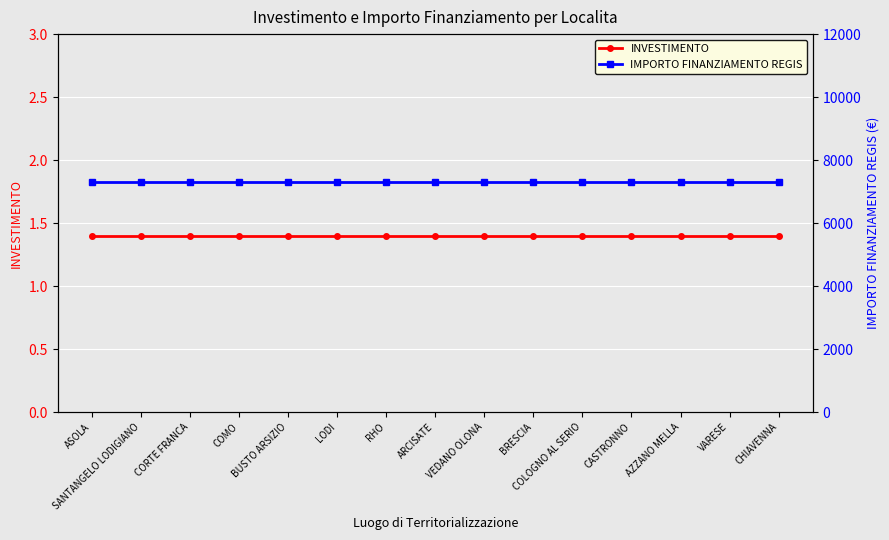

True or false: IMPORTO FINANZIAMENTO REGIS and INVESTIMENTO intersect in this chart.

False